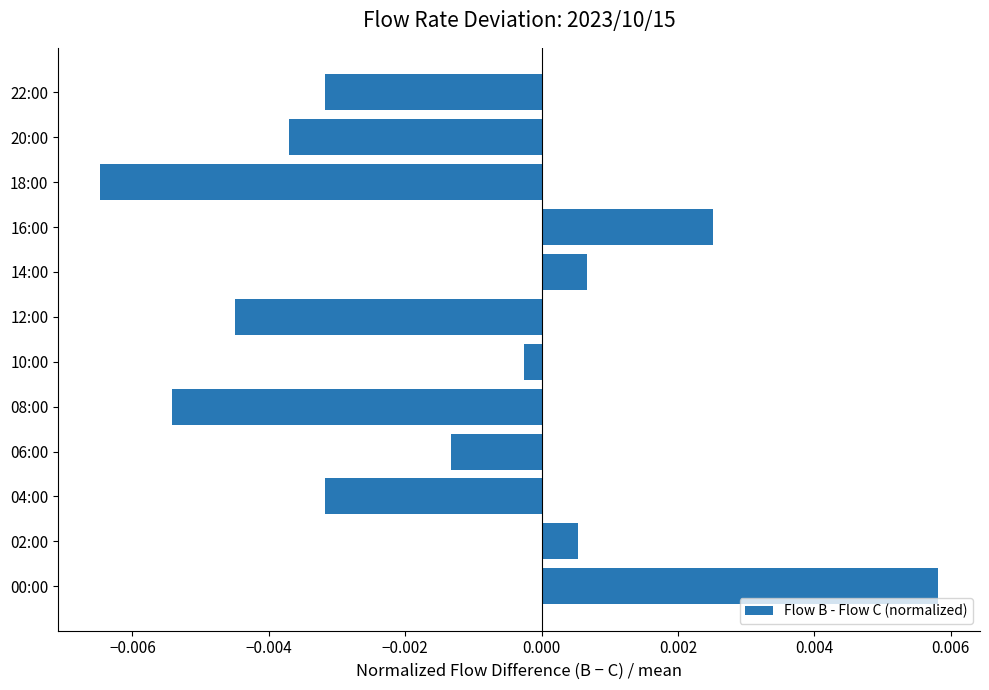

Which has a higher value, 02:00 or 18:00?

02:00